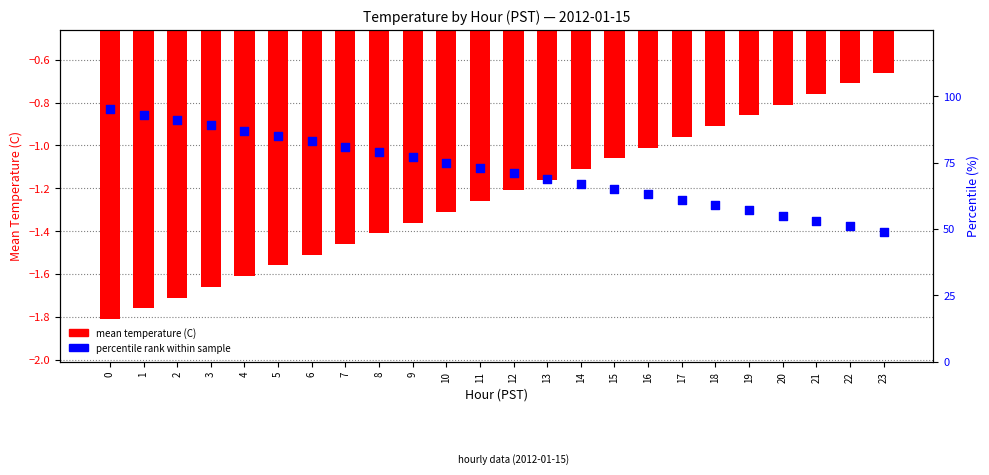

Is the value of percentile rank within sample at 12 greater than the value of mean temperature (C) at 20?

Yes